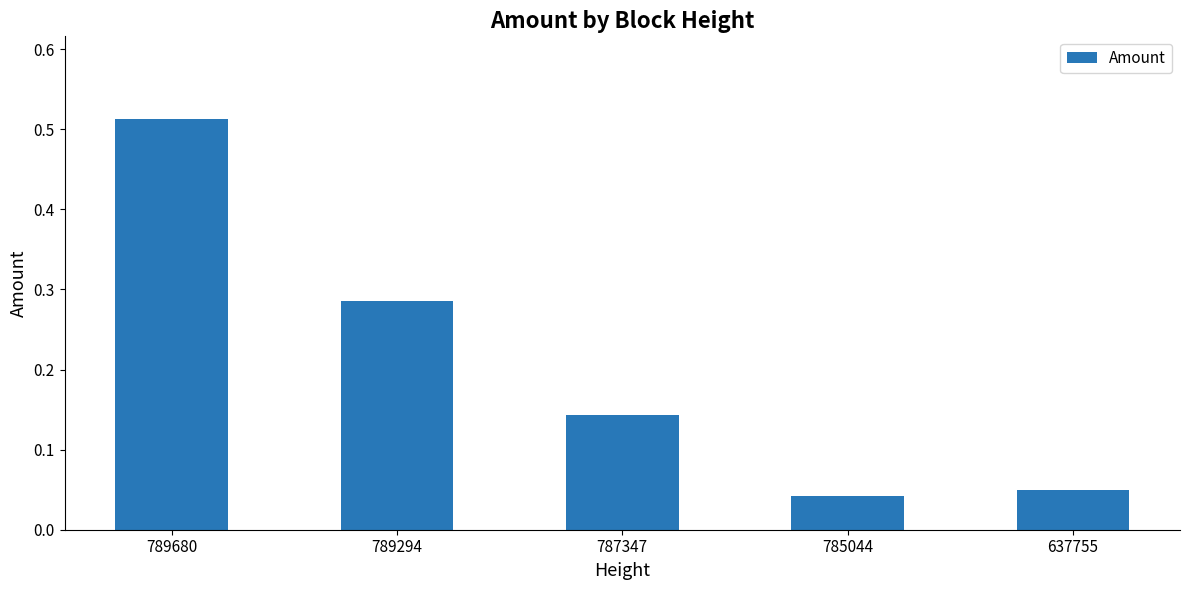

List the labels in order of value, largest first.

789680, 789294, 787347, 637755, 785044